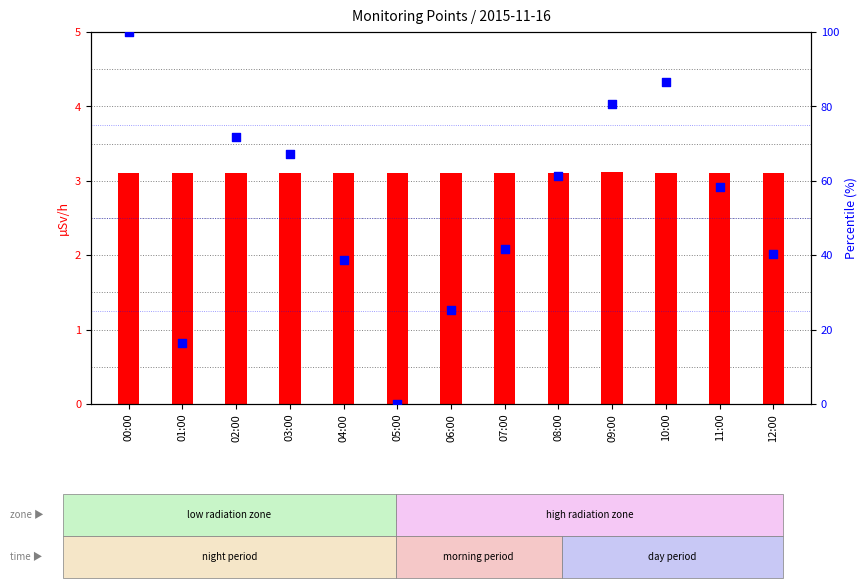

Is the value of Wind speed percentile at 04:00 greater than the value of MP-3 (µSv/h) at 10:00?

Yes